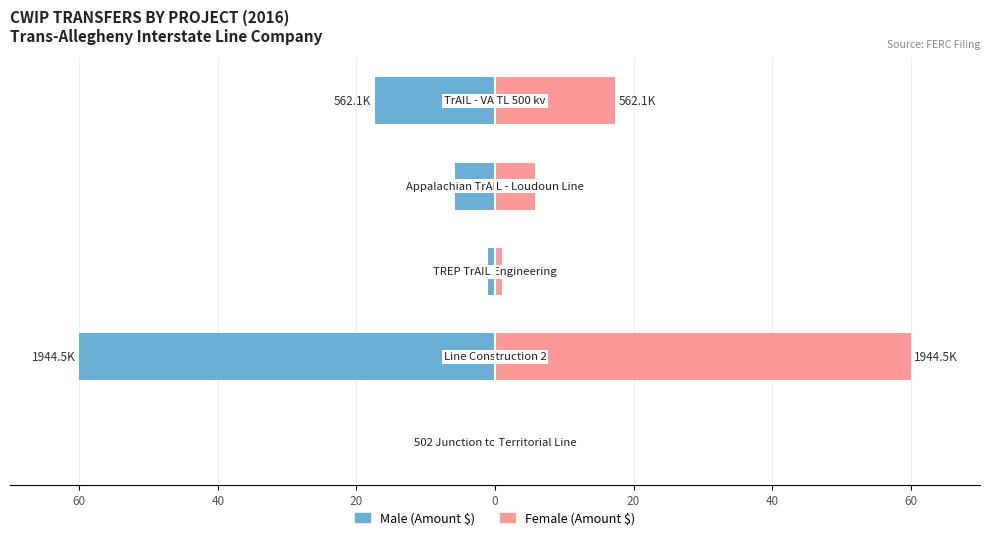

Reading left to right, extract all data points from this chart.

Male: 60=-0.0	40=-60.0	20=-1.1	0=-5.8	20=-17.3
Female: 60=0.0	40=60.0	20=1.1	0=5.8	20=17.3